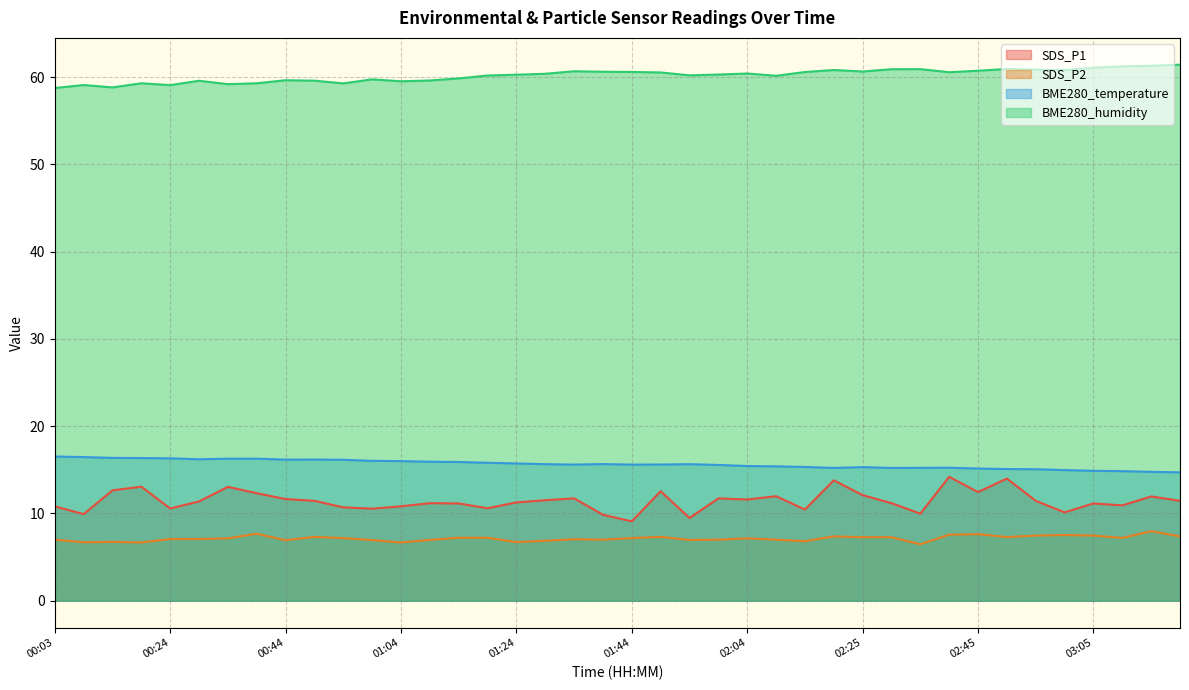

What is the lowest value of the BME280_temperature series?

14.7